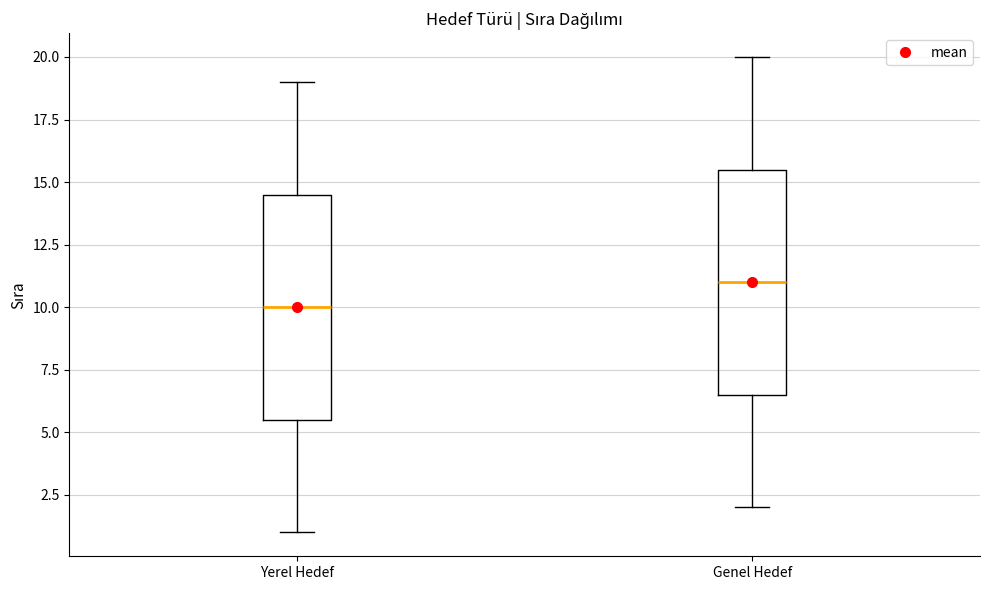

Where does the median line of the box for Genel Hedef sit on the y-axis? The values are not printed on the chart, so give them approximately, as read against the axis.

11.0